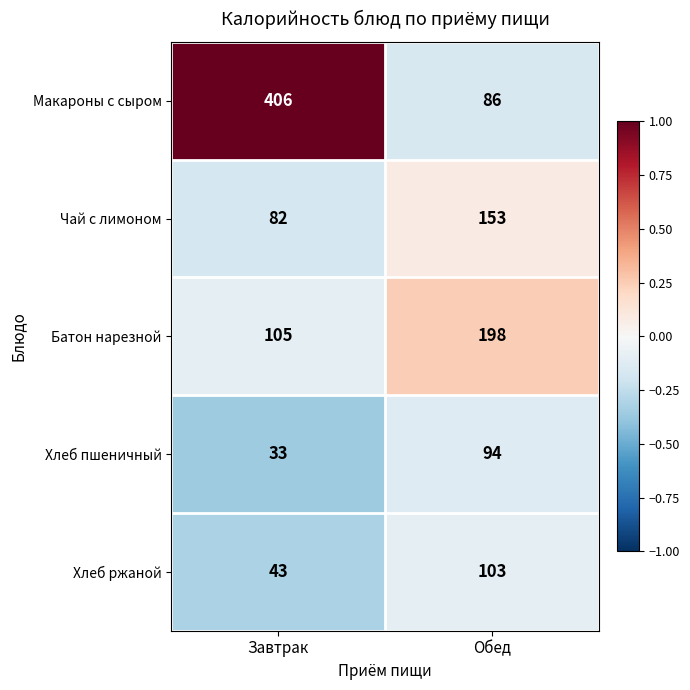

What is the total value across all series at Завтрак?

669